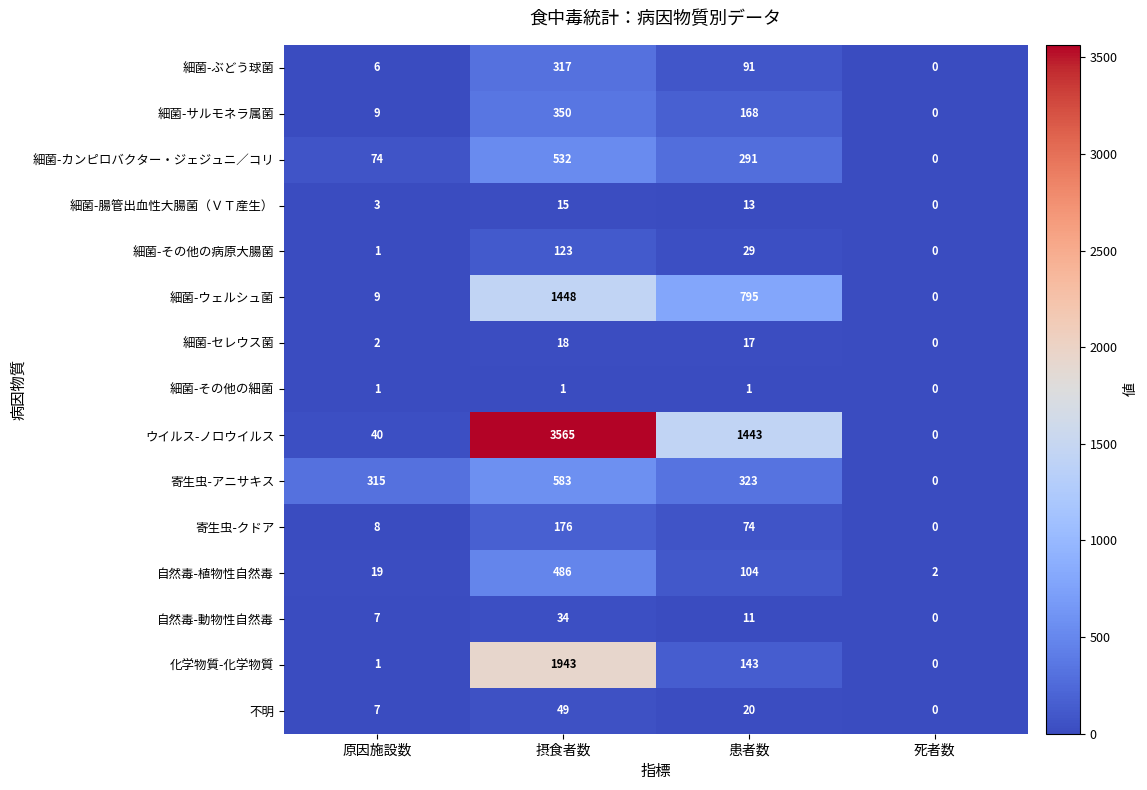

The 自然毒-植物性自然毒 series shows 104 at 患者数. True or false?

True